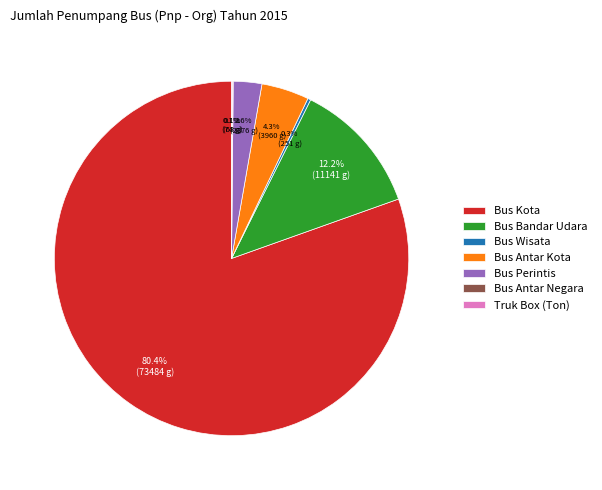

Which category has the biggest portion of the pie?

Bus Kota